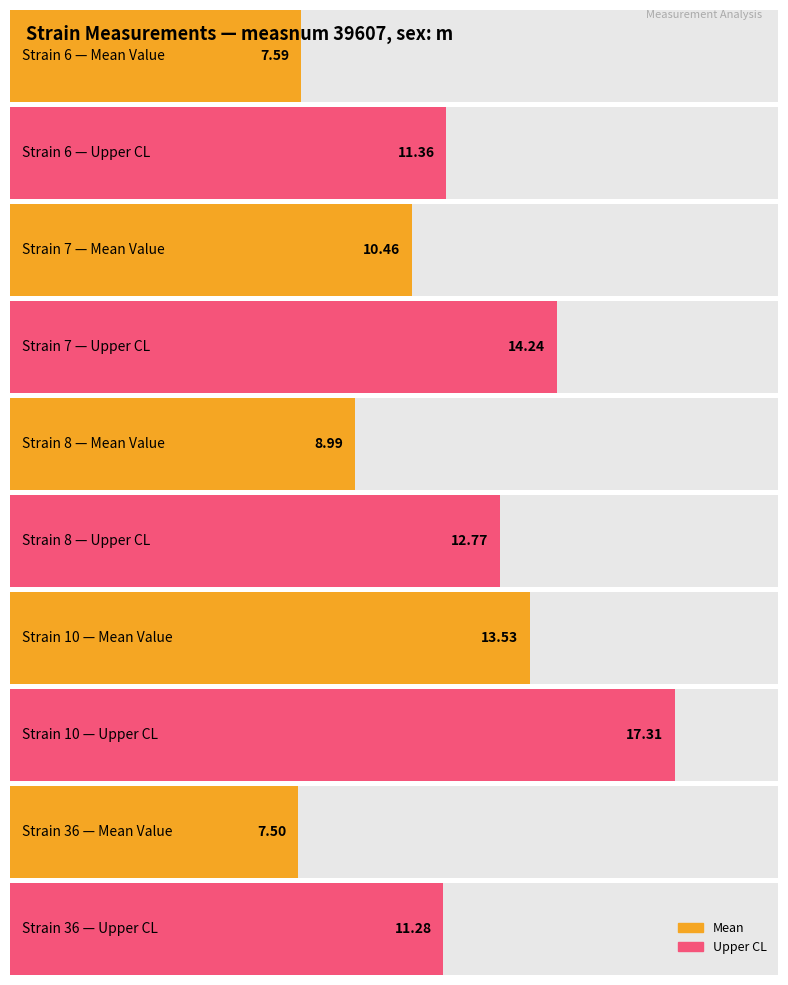

Rank the series at 6 from lowest to highest value.

mean, uppercl